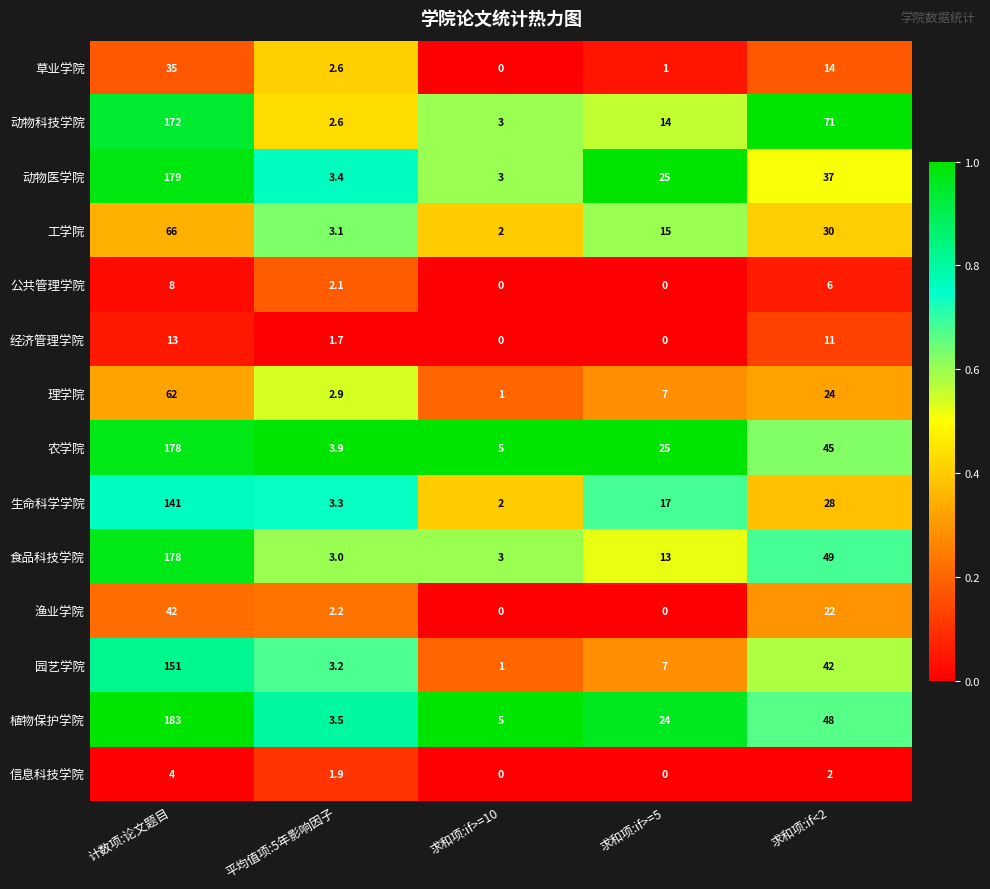

At 求和项:if<2, list the series in order from smallest to largest.

信息科技学院, 公共管理学院, 经济管理学院, 草业学院, 渔业学院, 理学院, 生命科学学院, 工学院, 动物医学院, 园艺学院, 农学院, 植物保护学院, 食品科技学院, 动物科技学院